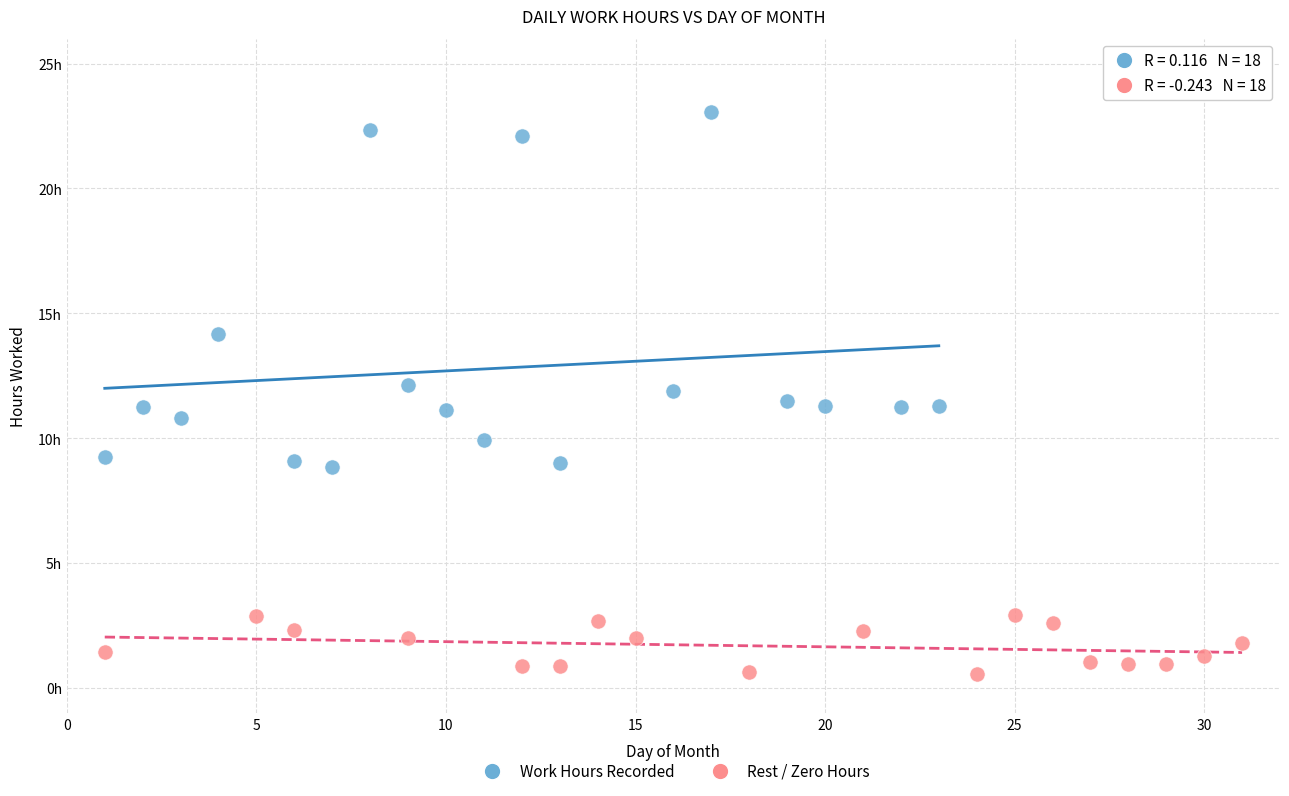

Which series contains the lowest Y value?

Rest / Zero Hours